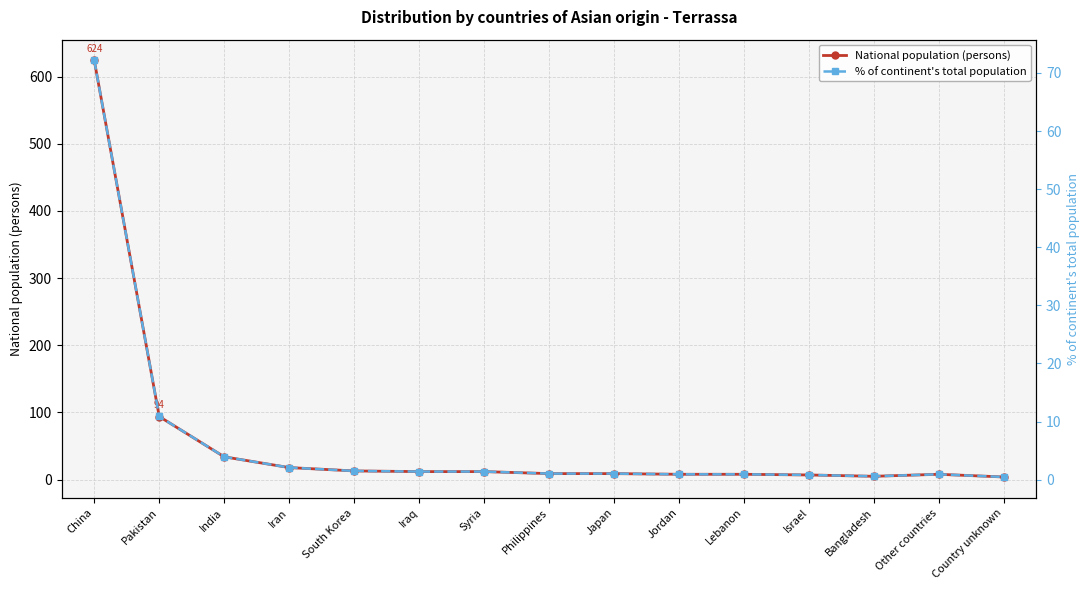

The value of National population (persons) at Bangladesh is 7.1. True or false?

False